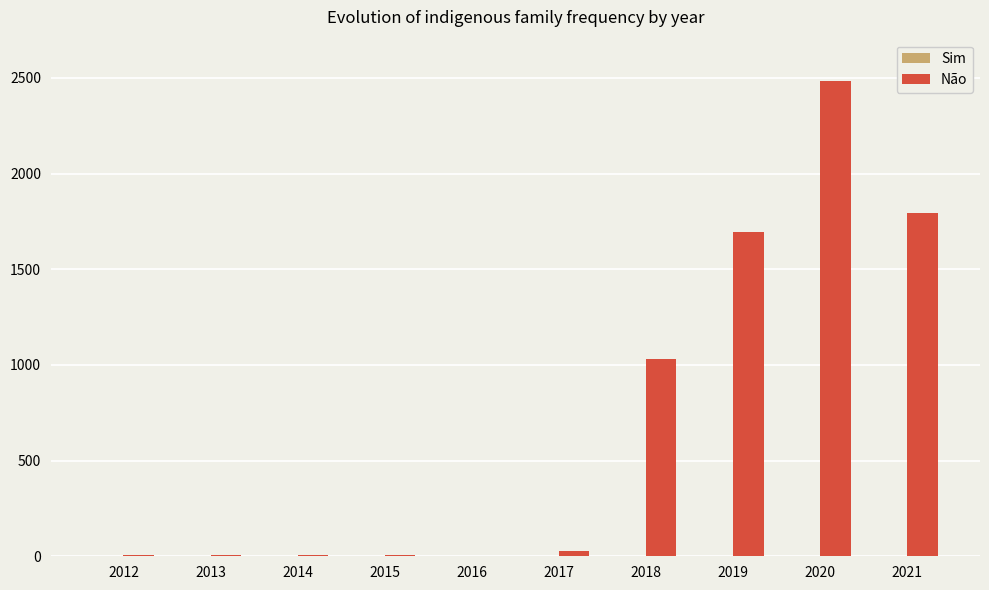

Is it true that Não equals 1793 at 2021?

True